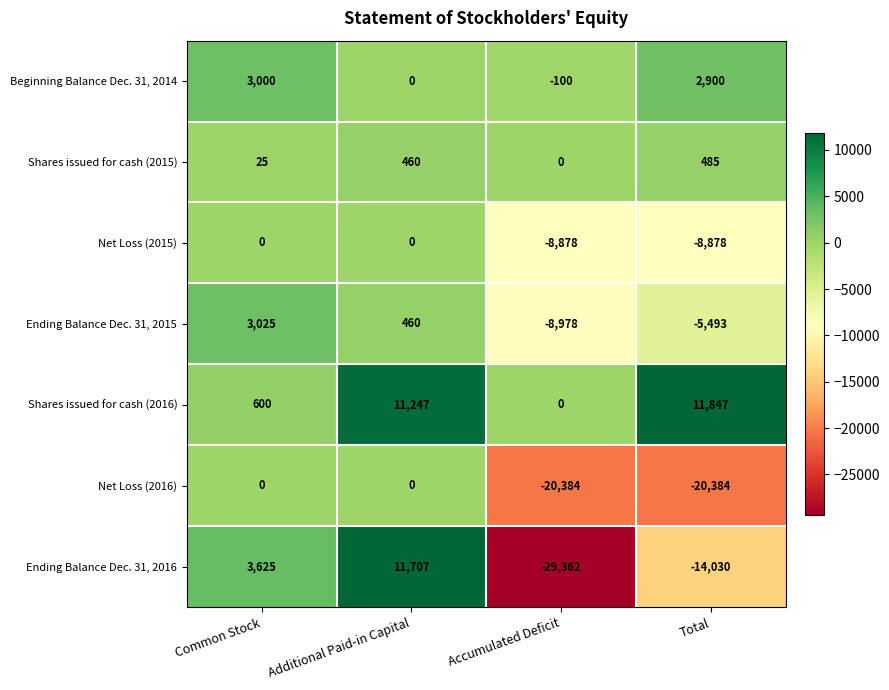

Reading right to left, what are all the values shown in this chart?

Beginning Balance Dec. 31, 2014: Total=2900	Accumulated Deficit=-100	Additional Paid-in Capital=0	Common Stock=3000
Shares issued for cash (2015): Total=485	Accumulated Deficit=0	Additional Paid-in Capital=460	Common Stock=25
Net Loss (2015): Total=-8878	Accumulated Deficit=-8878	Additional Paid-in Capital=0	Common Stock=0
Ending Balance Dec. 31, 2015: Total=-5493	Accumulated Deficit=-8978	Additional Paid-in Capital=460	Common Stock=3025
Shares issued for cash (2016): Total=11847	Accumulated Deficit=0	Additional Paid-in Capital=11247	Common Stock=600
Net Loss (2016): Total=-20384	Accumulated Deficit=-20384	Additional Paid-in Capital=0	Common Stock=0
Ending Balance Dec. 31, 2016: Total=-14030	Accumulated Deficit=-29362	Additional Paid-in Capital=11707	Common Stock=3625